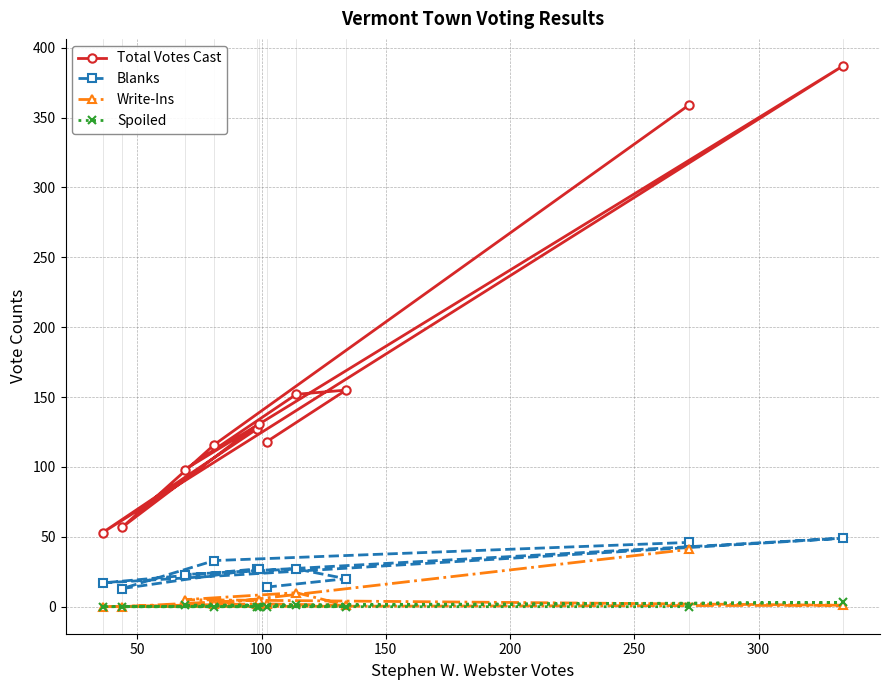

How many lines are shown in the chart?

4